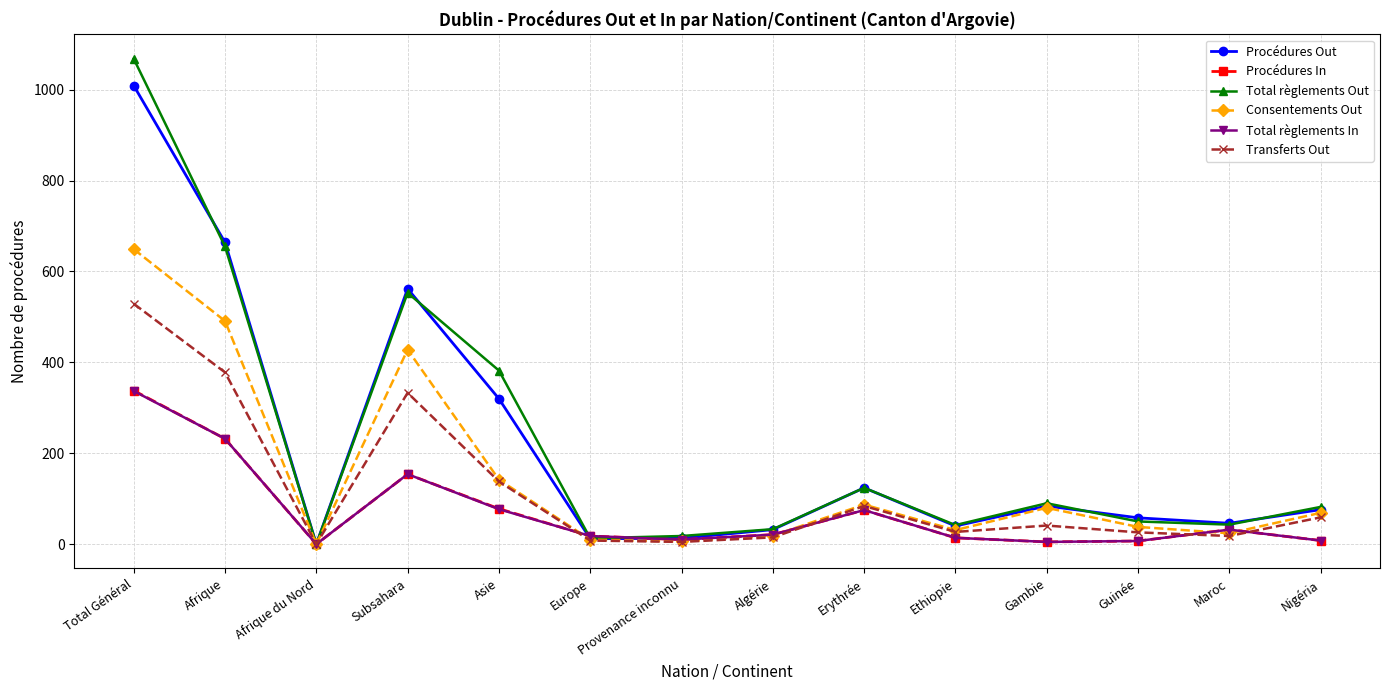

Read the Total règlements Out value at Nigéria, to the nearest 50.

100